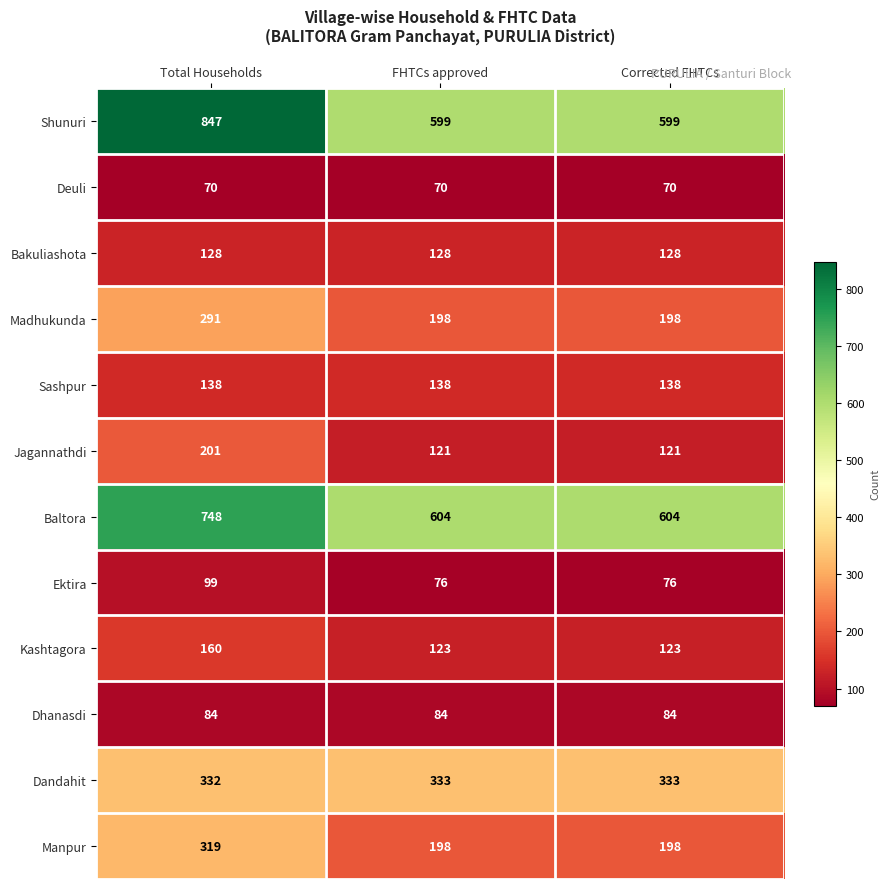

Which category has the highest value across all series?

Total Households